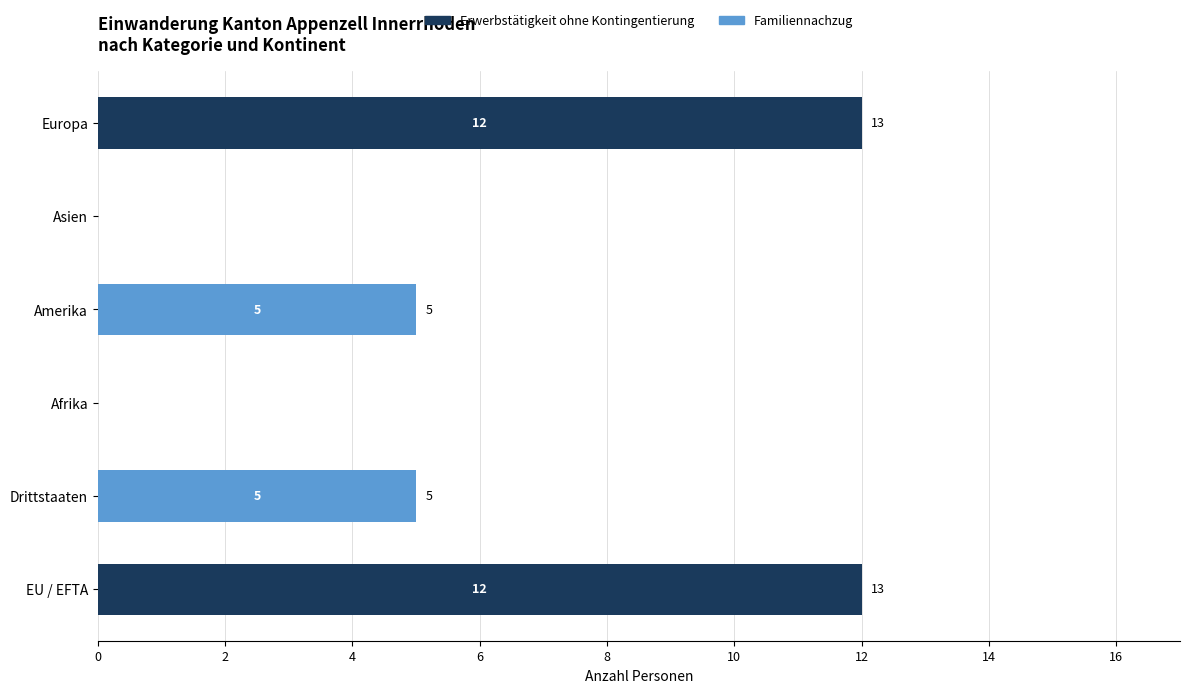

How many series are shown in this chart?

2